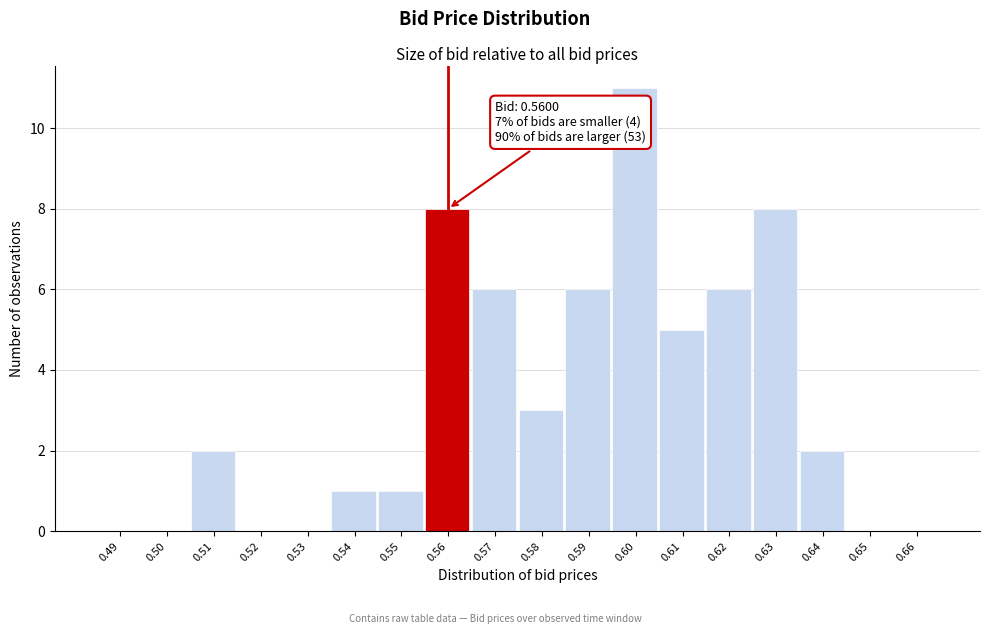

Reading left to right, what are all the values shown in this chart?

0.49=0	0.50=0	0.51=2	0.52=0	0.53=0	0.54=1	0.55=1	0.56=8	0.57=6	0.58=3	0.59=6	0.60=11	0.61=5	0.62=6	0.63=8	0.64=2	0.65=0	0.66=0